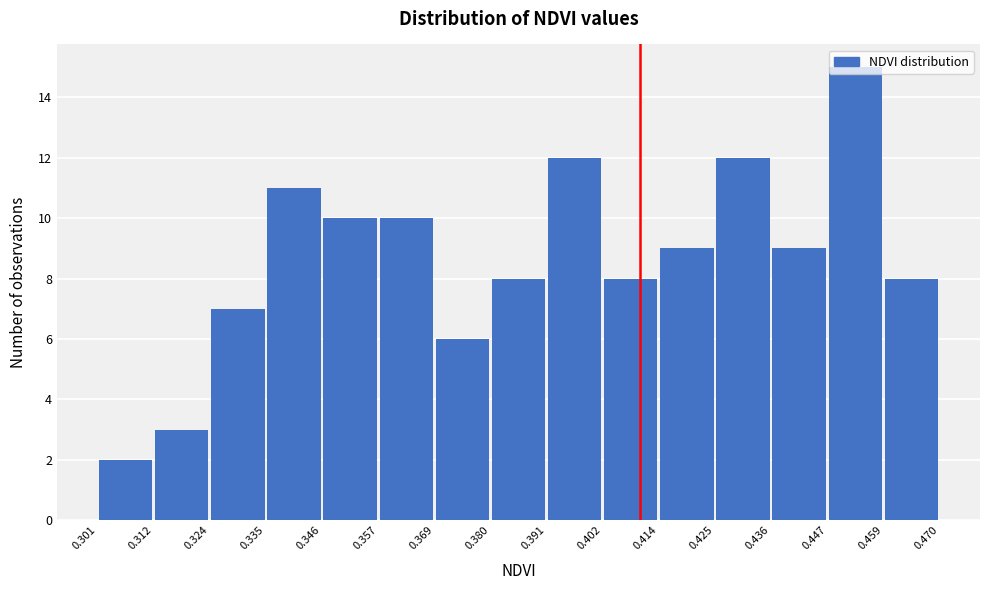

Reading left to right, transcribe this chart: for each bar, give the range it covers on the x-axis and its height. The values are not printed on the chart, so give them approximately, as read against the axis.

0.301 to 0.312: 2
0.312 to 0.324: 3
0.324 to 0.335: 7
0.335 to 0.346: 11
0.346 to 0.357: 10
0.357 to 0.369: 10
0.369 to 0.380: 6
0.380 to 0.391: 8
0.391 to 0.402: 12
0.402 to 0.414: 8
0.414 to 0.425: 9
0.425 to 0.436: 12
0.436 to 0.447: 9
0.447 to 0.459: 15
0.459 to 0.470: 8